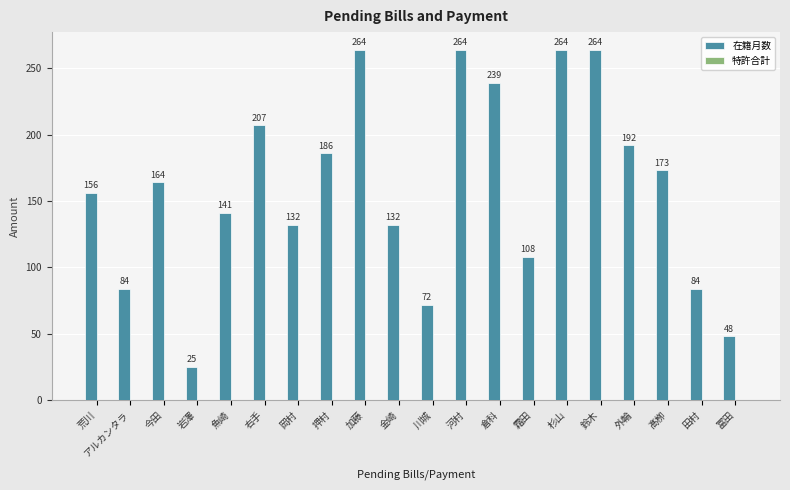

What is the smallest value displayed?

25